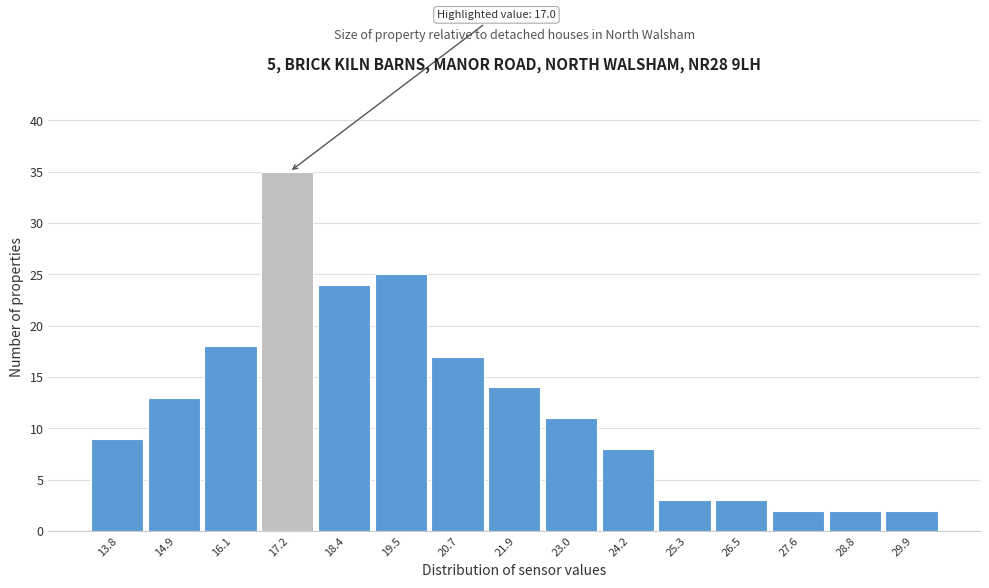

Over which range of the x-axis is the bar tallest?

16.6 to 17.8